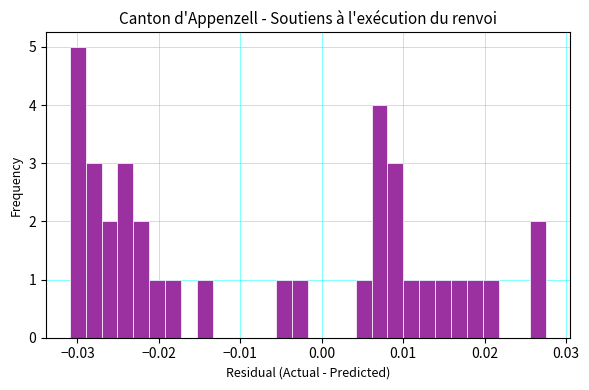

Read against the x-axis, roughly where is the centre of the tallest bar?

-0.030